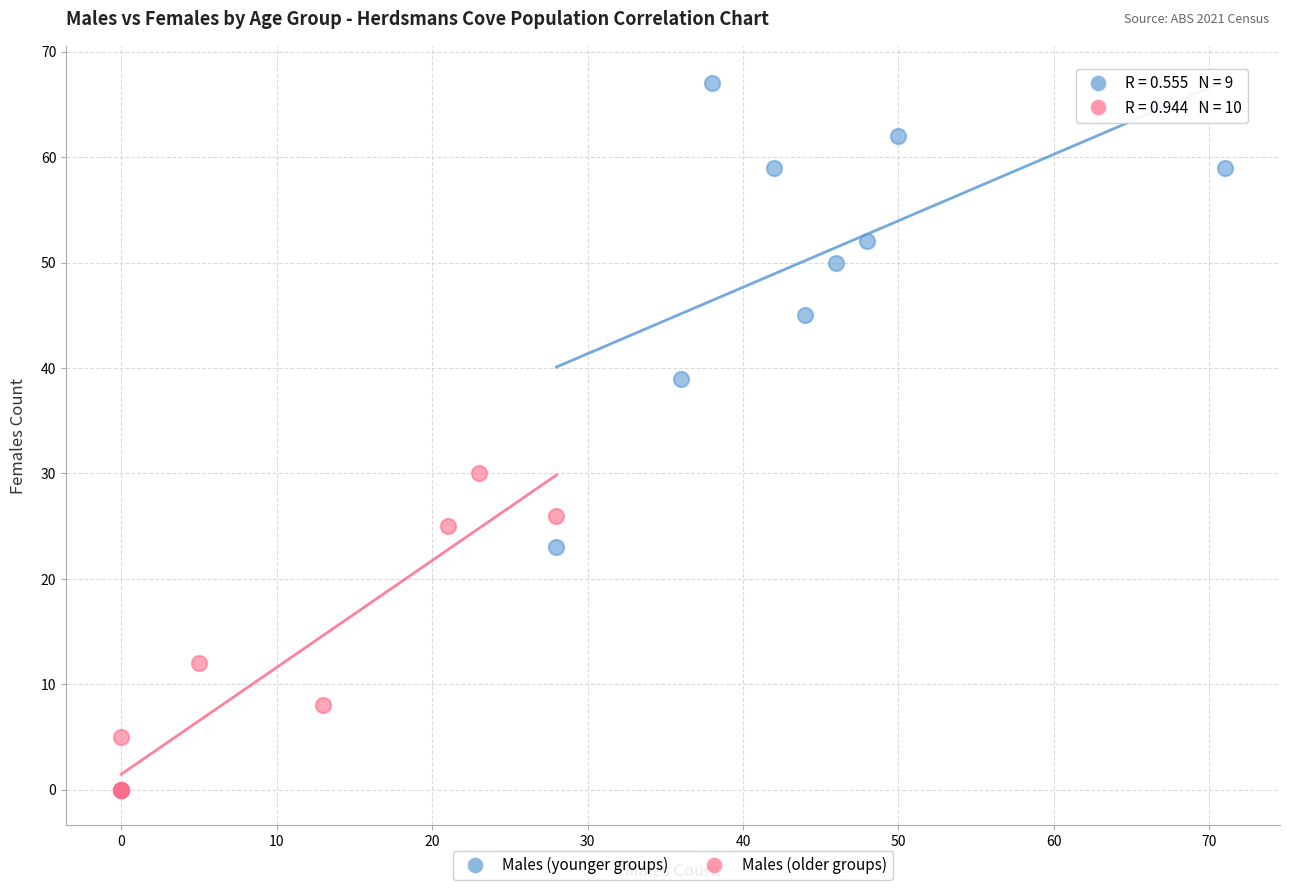

Which series has the largest Y range (max minus min)?

Males (younger groups)